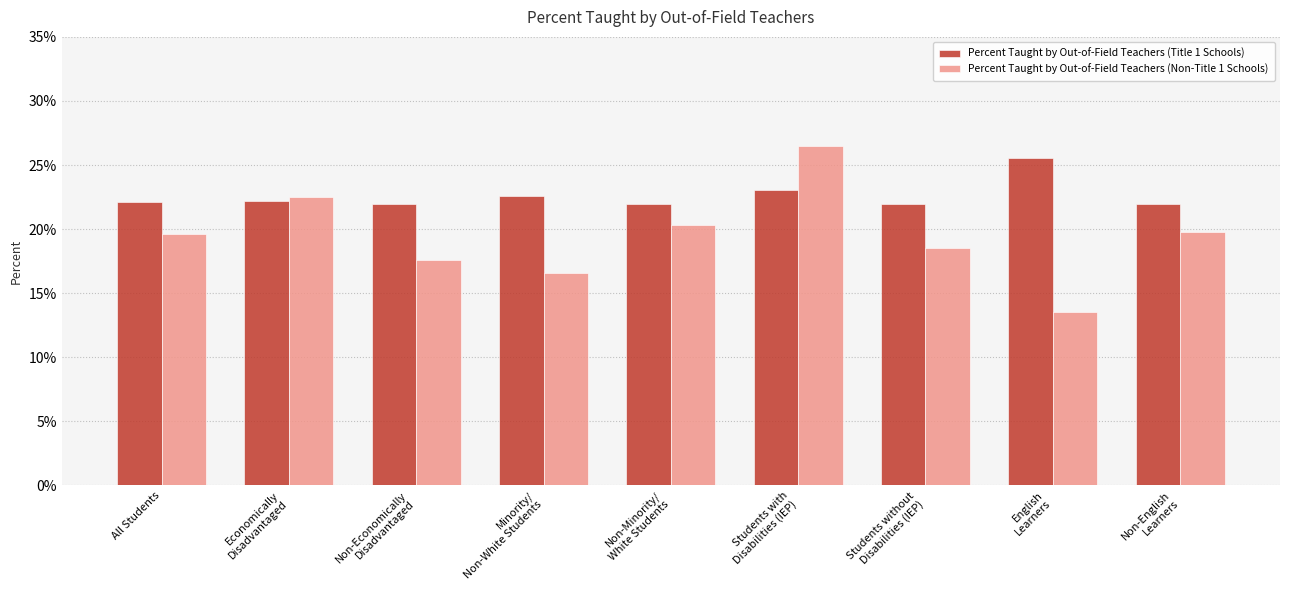

List the series in order of their overall mean, highest first.

Percent Taught by Out-of-Field Teachers (Title 1 Schools), Percent Taught by Out-of-Field Teachers (Non-Title 1 Schools)